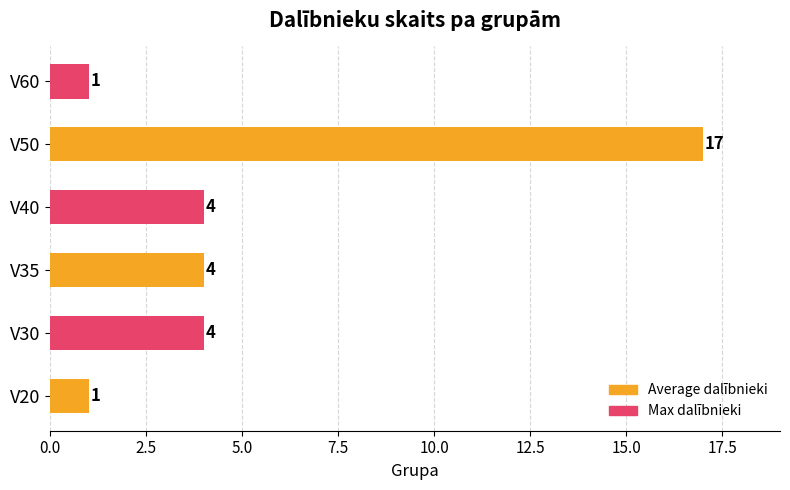

What is the minimum value shown in the chart?

1